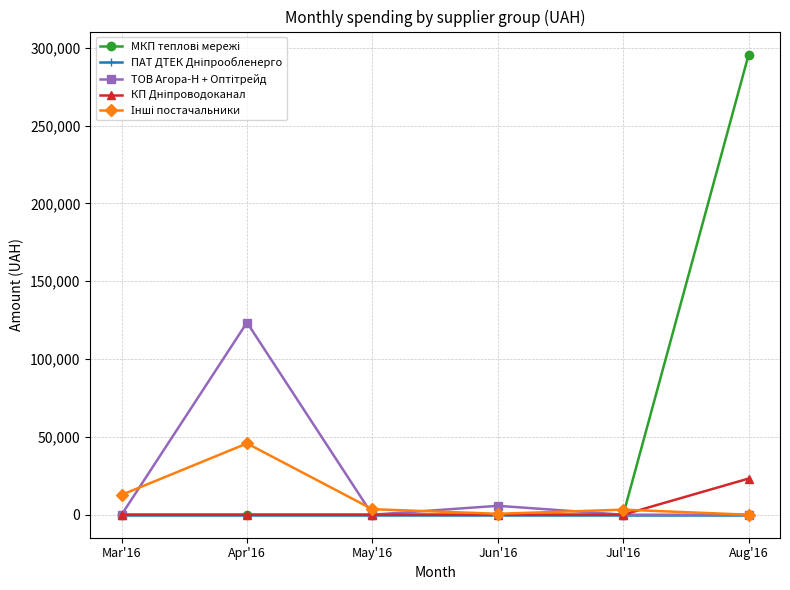

What is the label of the 3rd point from the left?

May'16